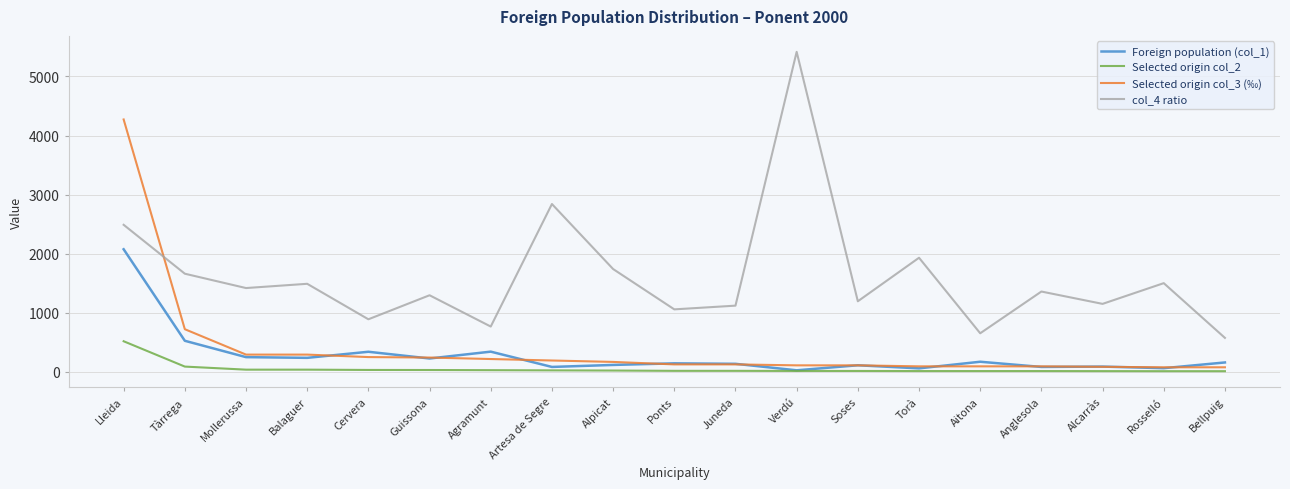

Which series has the largest range (max minus min)?

col_4 ratio